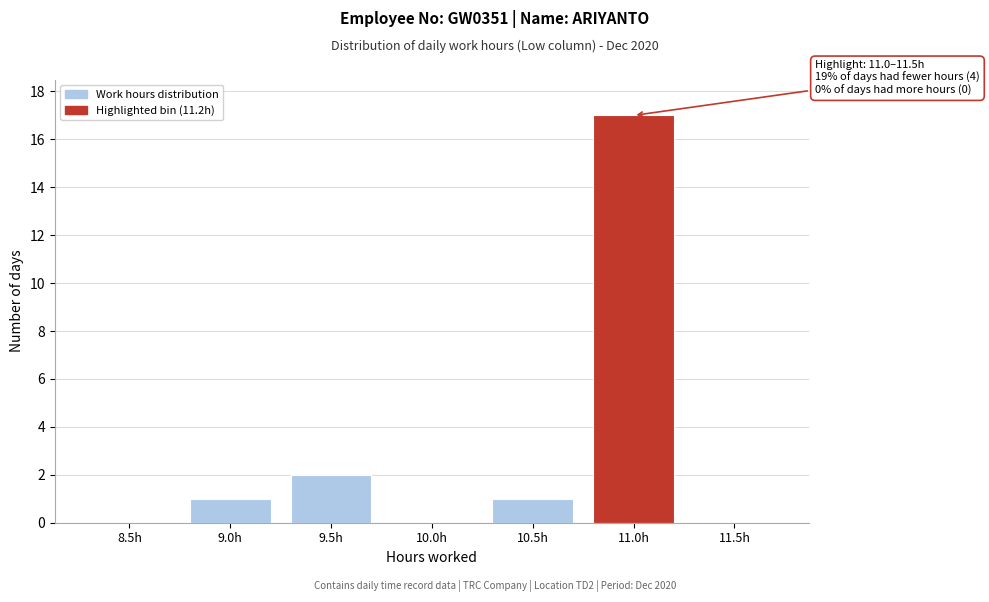

Reading left to right, transcribe all the data shown in this chart.

8.5h=0	9.0h=1	9.5h=2	10.0h=0	10.5h=1	11.0h=17	11.5h=0